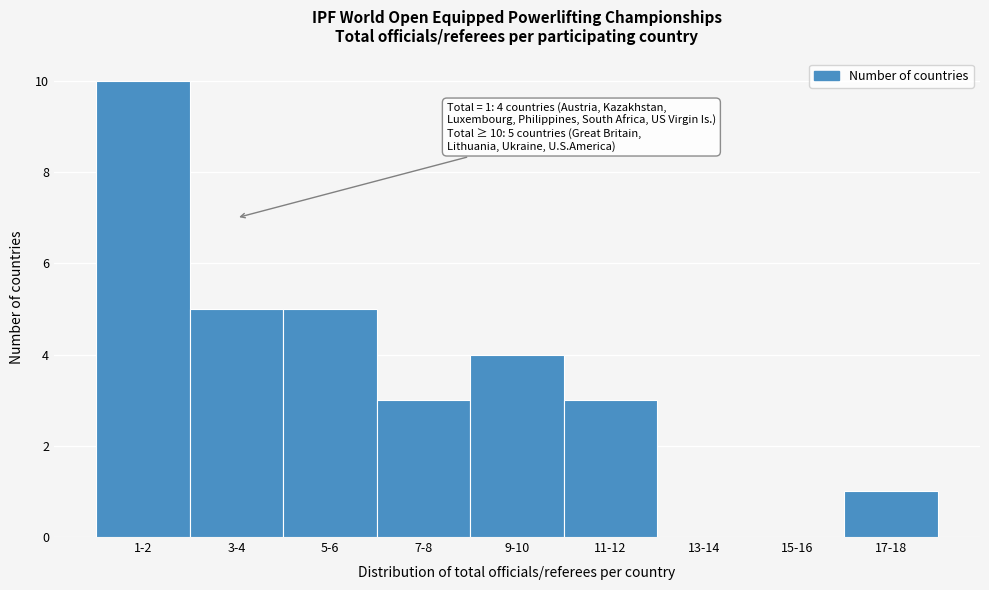

Reading left to right, transcribe all the data shown in this chart.

1-2=10	3-4=5	5-6=5	7-8=3	9-10=4	11-12=3	13-14=0	15-16=0	17-18=1